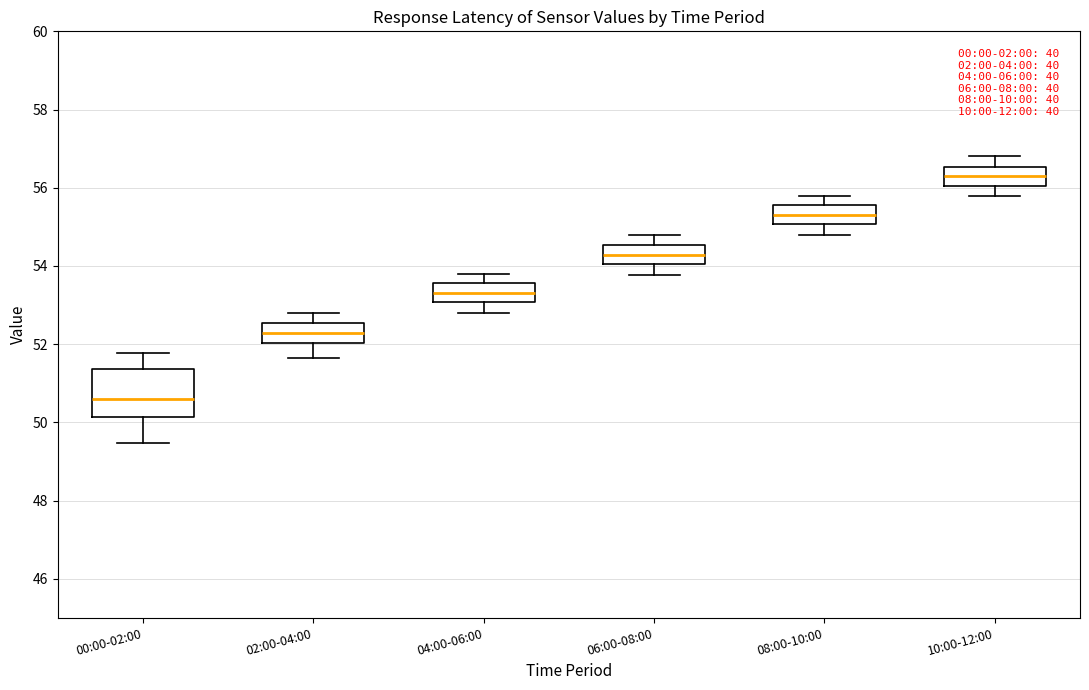

Reading left to right, transcribe this box plot: for each box, give where its median line is, the range the box spans, and where its two whiskers end, as read against the y-axis. The values are not printed on the chart, so give them approximately, as read against the axis.

00:00-02:00: median 50.6, box 50.2 to 51.4, whiskers 49.4 to 51.8
02:00-04:00: median 52.2, box 52.0 to 52.6, whiskers 51.6 to 52.8
04:00-06:00: median 53.4, box 53.0 to 53.6, whiskers 52.8 to 53.8
06:00-08:00: median 54.2, box 54.0 to 54.6, whiskers 53.8 to 54.8
08:00-10:00: median 55.4, box 55.0 to 55.6, whiskers 54.8 to 55.8
10:00-12:00: median 56.2, box 56.0 to 56.6, whiskers 55.8 to 56.8